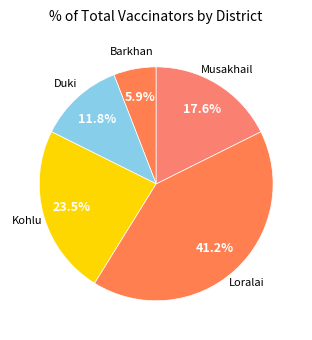

How many slices are in this pie chart?

5